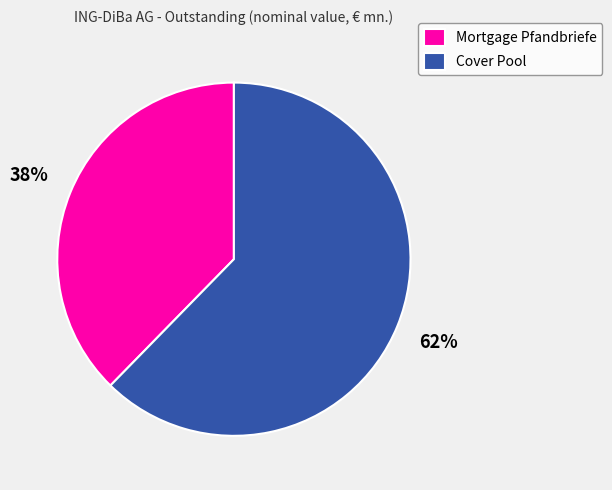

What is the largest slice in the pie chart?

Cover Pool